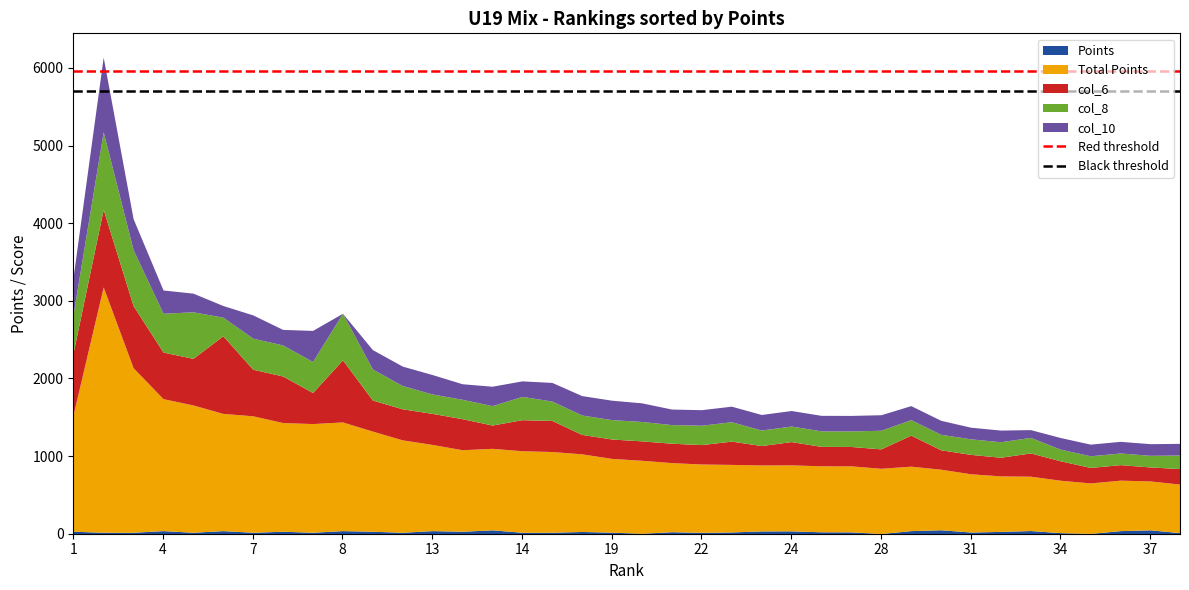

Is the value of Black threshold at 4 greater than the value of Red threshold at 4?

No